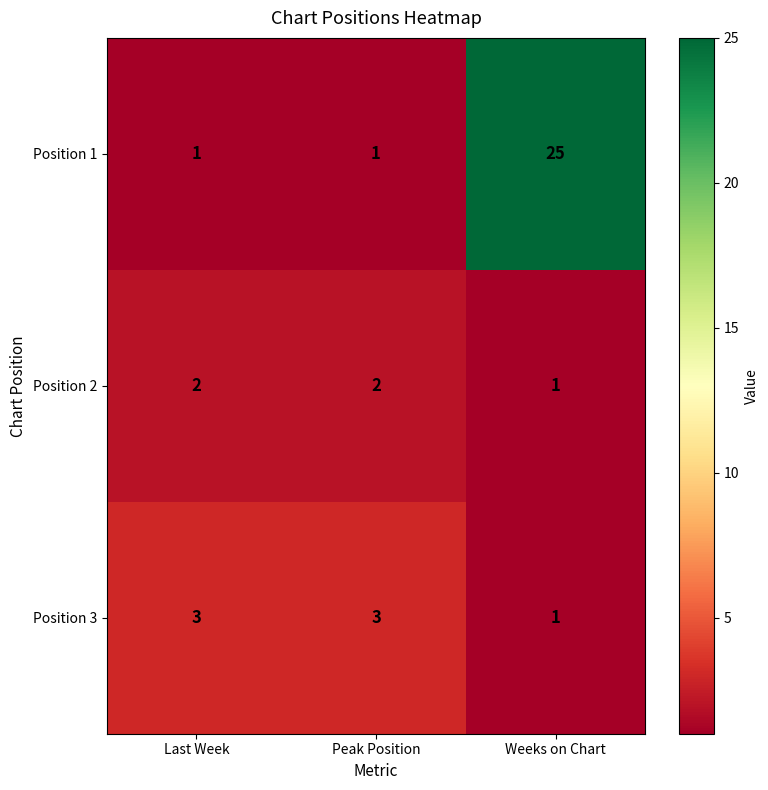

Rank the series by their maximum value, from lowest to highest.

Position 2, Position 3, Position 1